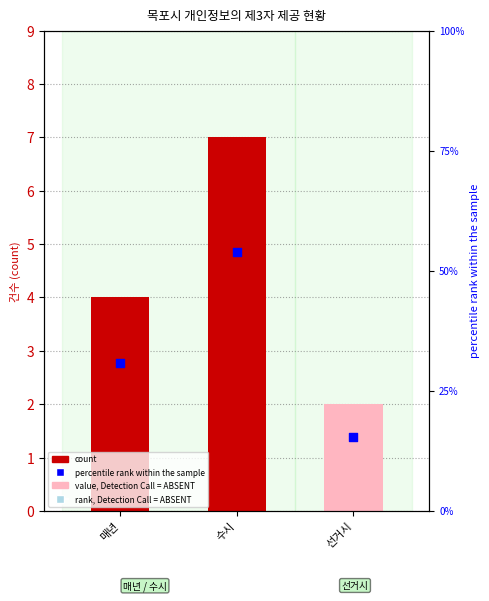

What is the change in value from 수시 to 선거시?

-5